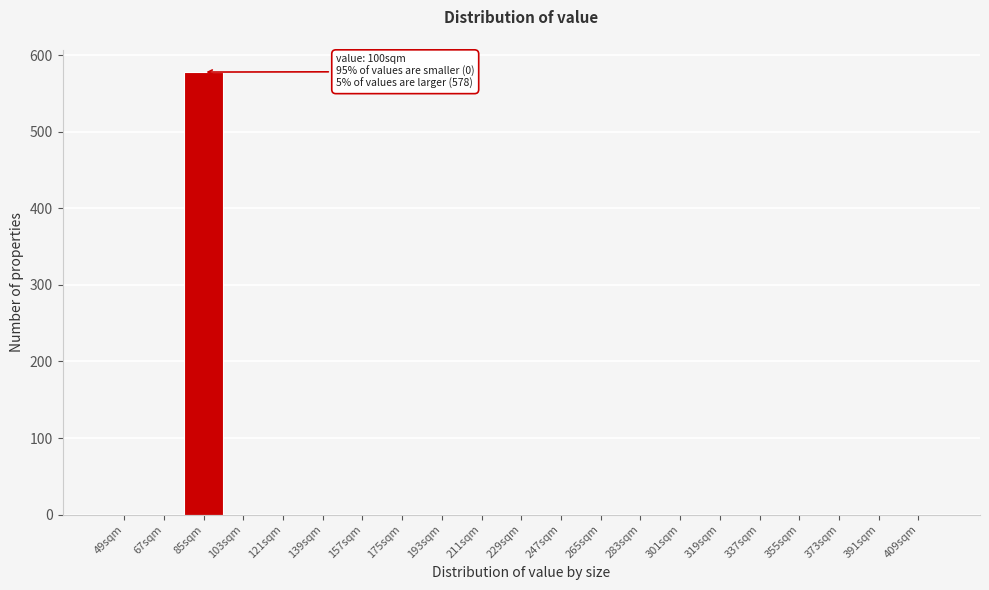

Reading right to left, list all the values displayed in this chart.

409sqm=0	391sqm=0	373sqm=0	355sqm=0	337sqm=0	319sqm=0	301sqm=0	283sqm=0	265sqm=0	247sqm=0	229sqm=0	211sqm=0	193sqm=0	175sqm=0	157sqm=0	139sqm=0	121sqm=0	103sqm=0	85sqm=578	67sqm=0	49sqm=0